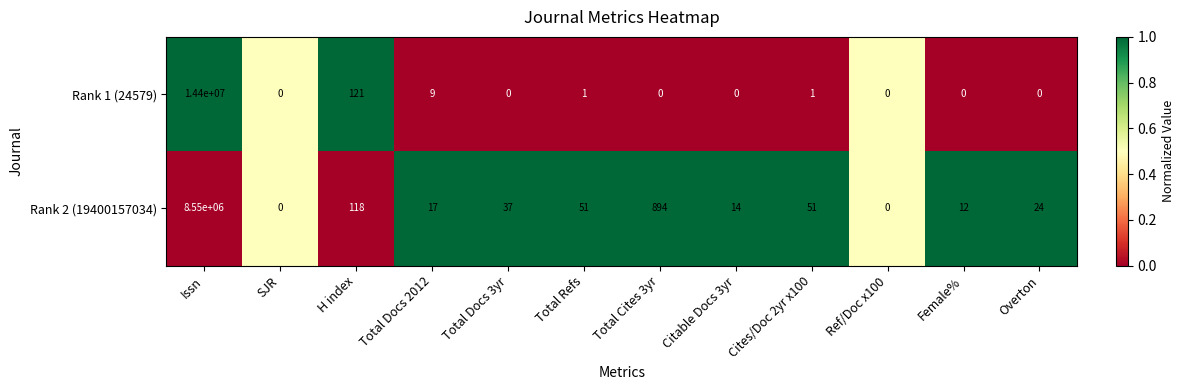

How many values in Rank 1 (24579) are above zero?

5